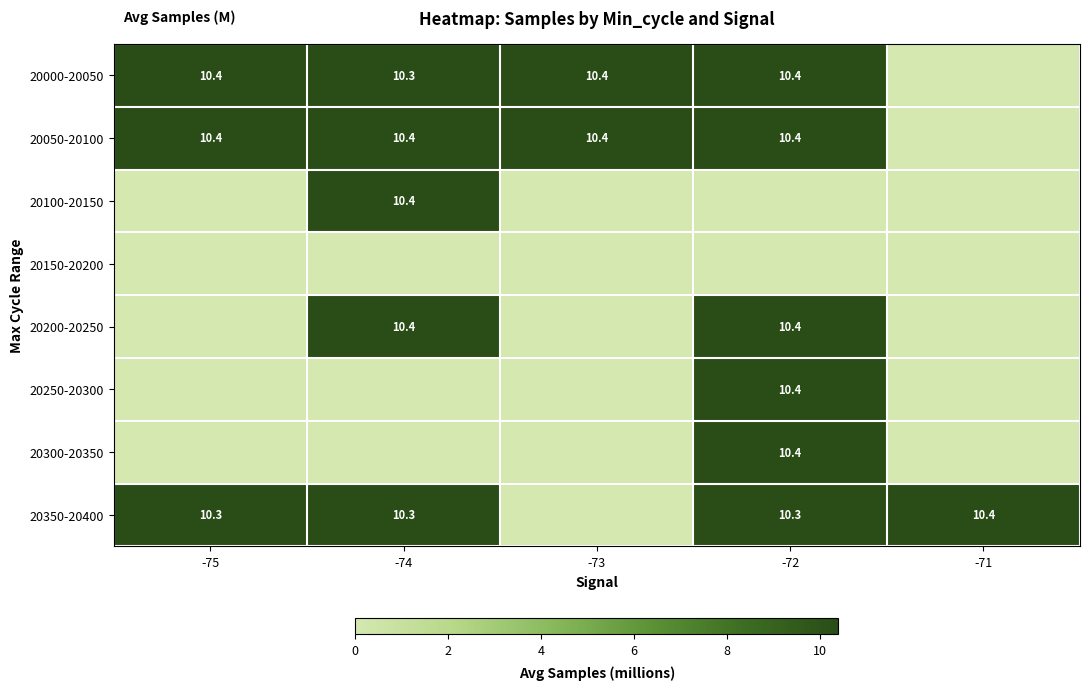

Is it true that 20000-20050 equals 5.5 at -74?

False